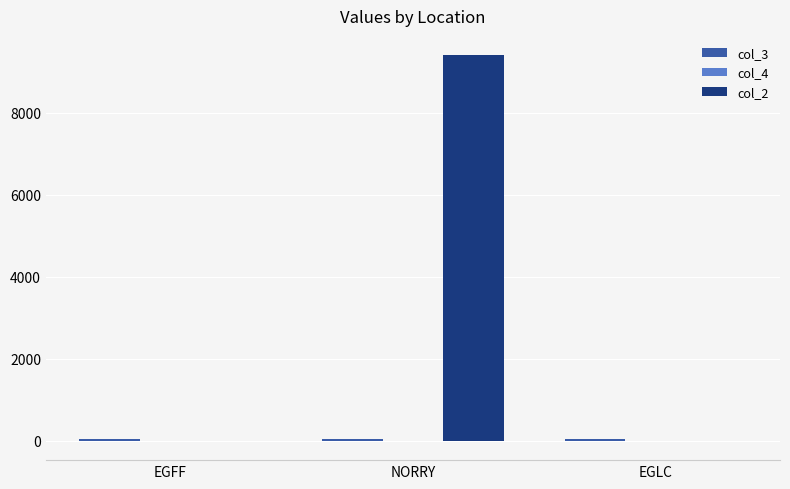

At which category is the sum across all series the highest?

NORRY